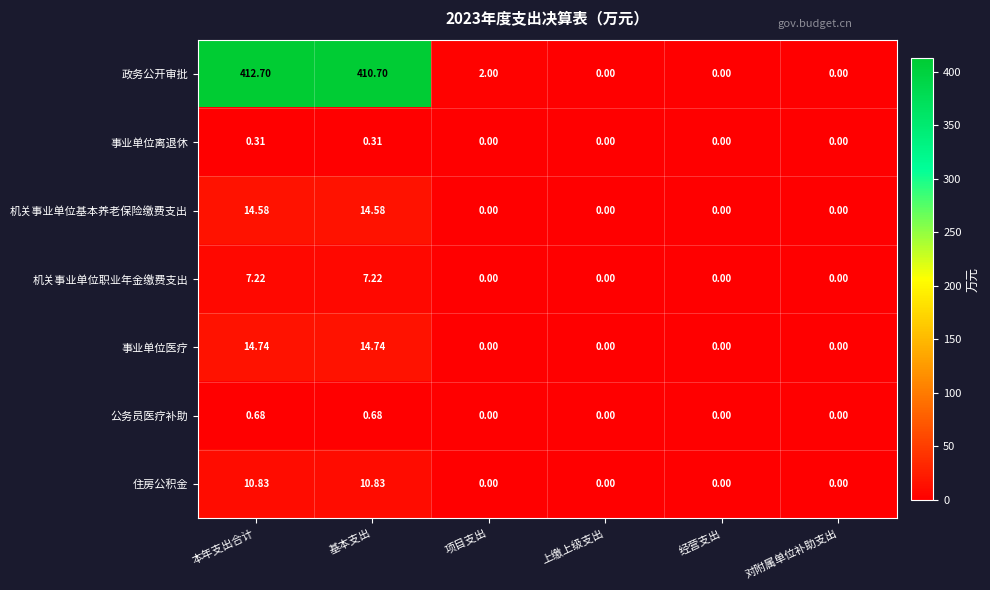

How many values in 政务公开审批 are above zero?

3